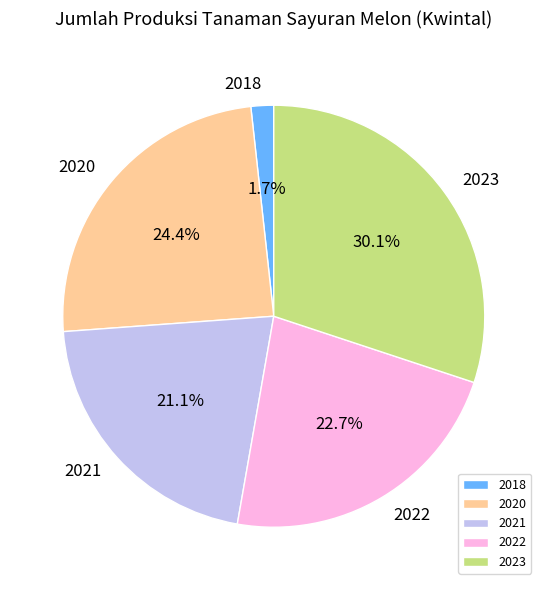

To the nearest percent, what is the difference between the largest and smallest slice percentages?

28%